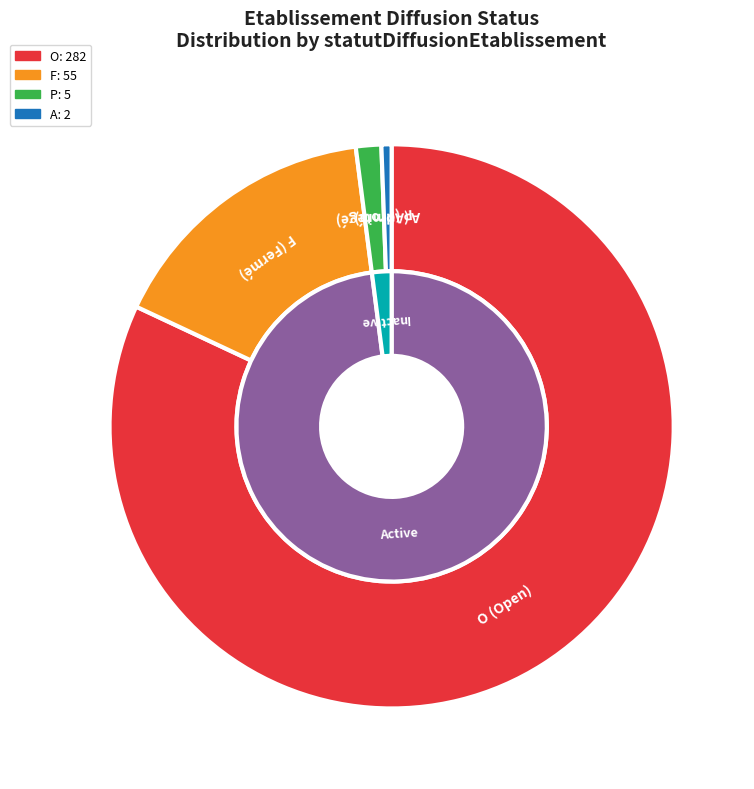

How many segments does this pie chart have?

4